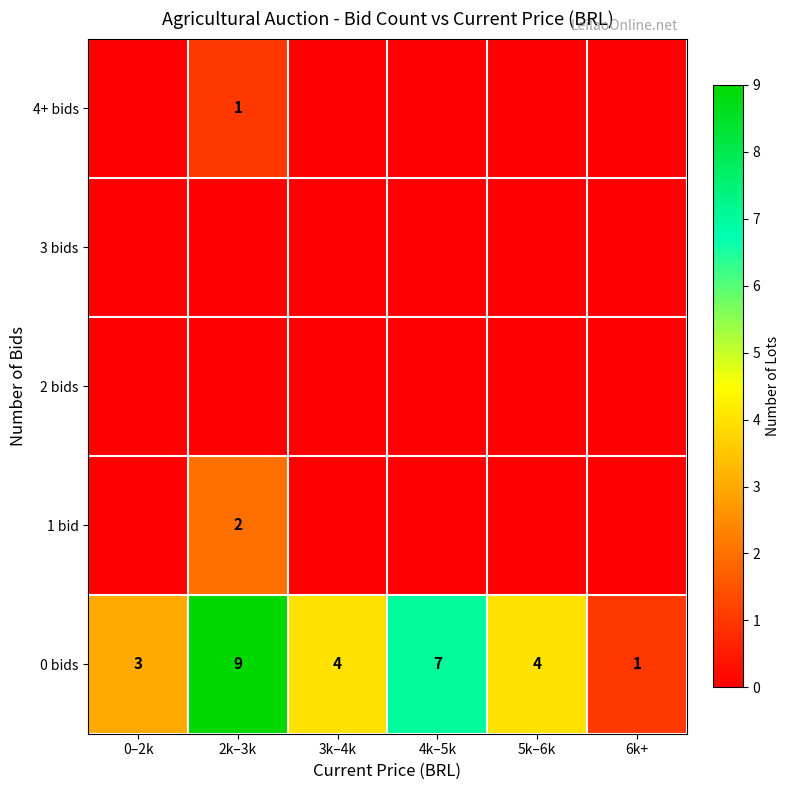

Is it true that 0 bids equals 2 at 0–2k?

False